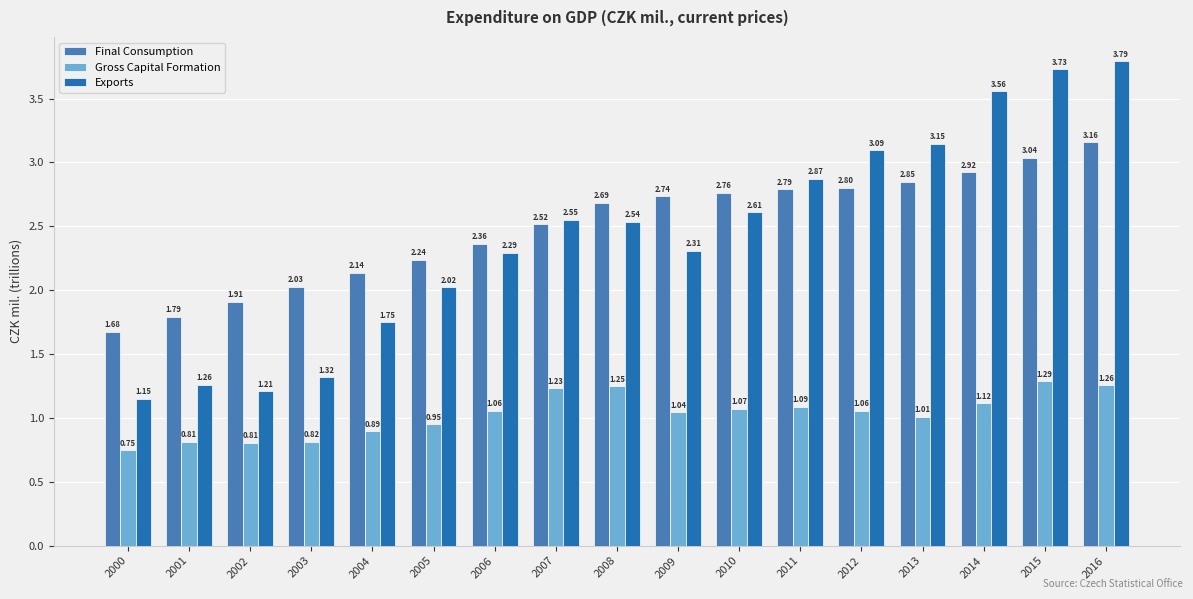

Which series has the largest total across all categories?

Final Consumption